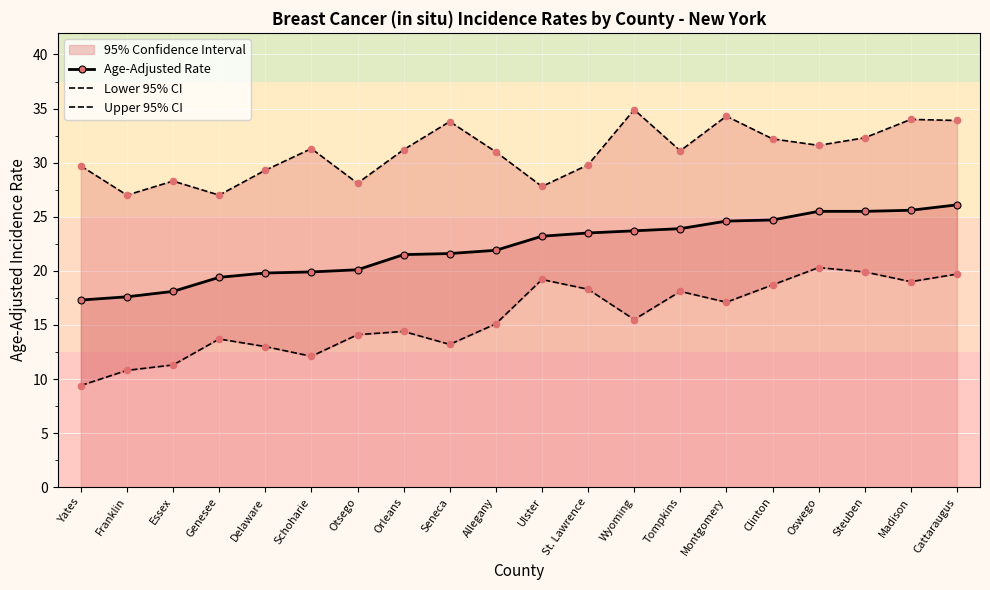

At how many categories does at least one series exceed 21?

20